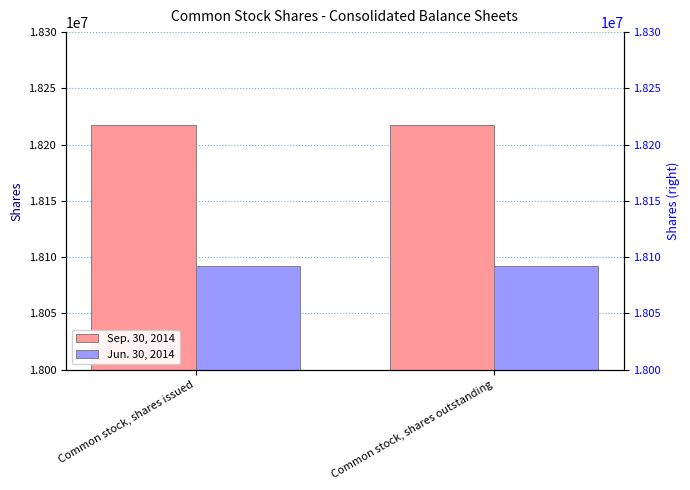

What are all the series names shown in the legend?

Sep. 30, 2014, Jun. 30, 2014